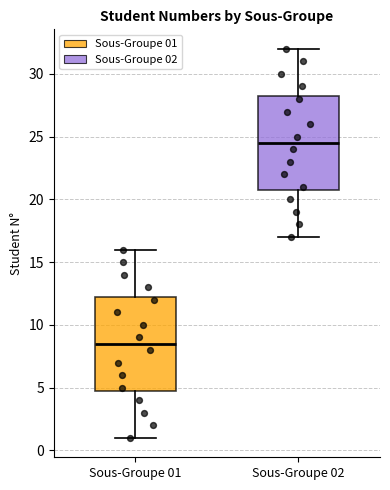

Reading left to right, transcribe this box plot: for each box, give where its median line is, the range the box spans, and where its two whiskers end, as read against the y-axis. The values are not printed on the chart, so give them approximately, as read against the axis.

Sous-Groupe 01: median 8.5, box 5.0 to 12.5, whiskers 1.0 to 16.0
Sous-Groupe 02: median 24.5, box 21.0 to 28.5, whiskers 17.0 to 32.0